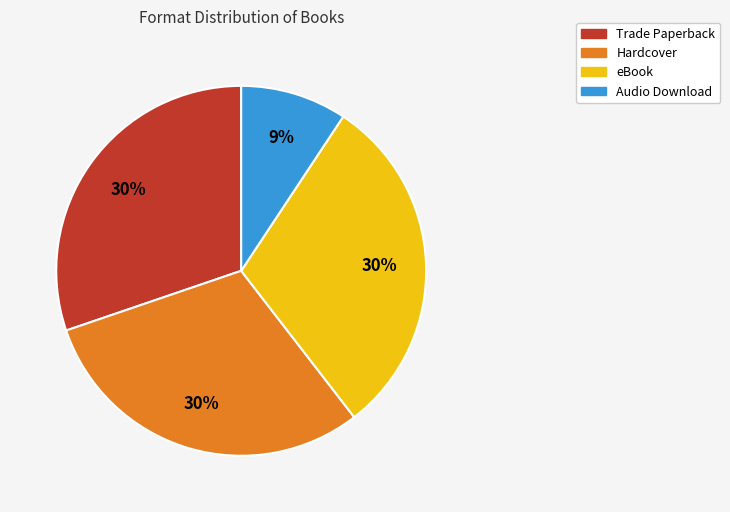

True or false: Audio Download accounts for 9% of the total.

True